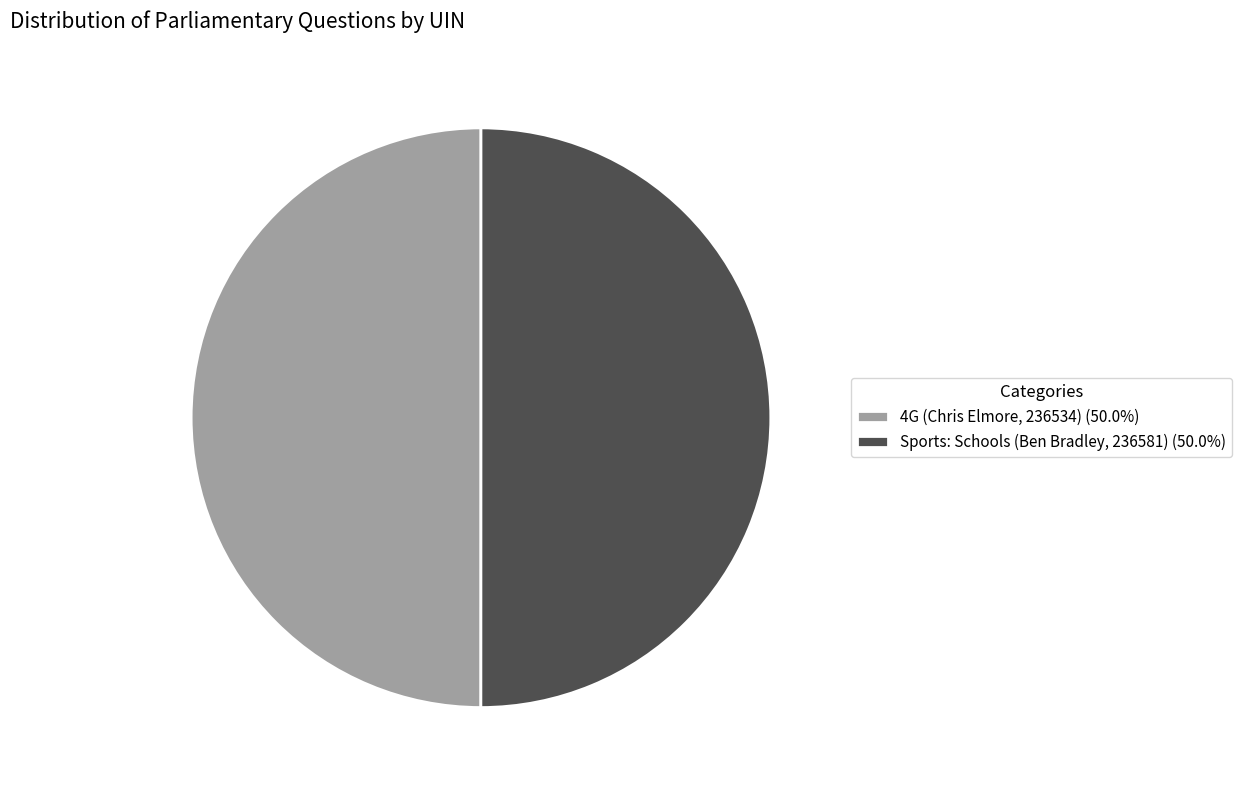

Do Sports: Schools (Ben Bradley, 236581) (50.0%) and 4G (Chris Elmore, 236534) (50.0%) together represent more than half of the pie?

Yes